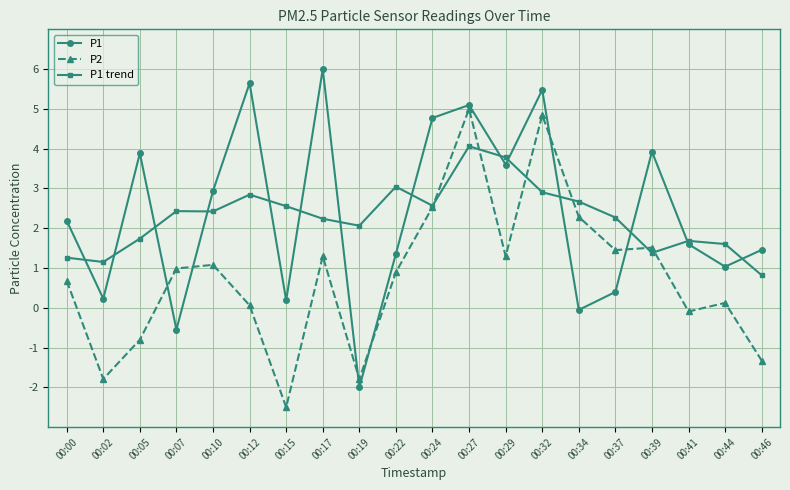

How many intersections are there between P2 and P1?

6